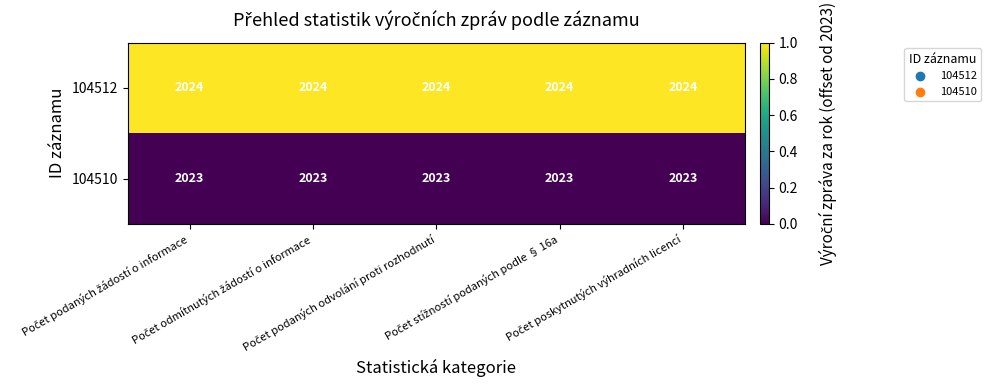

What is the difference between the highest and lowest values at Počet stížností podaných podle § 16a?

1